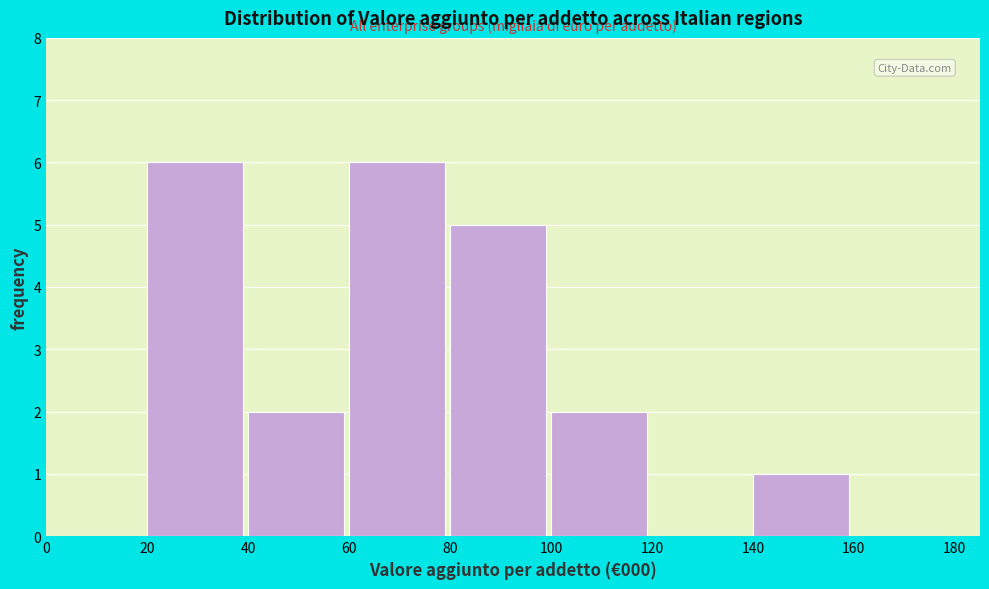

Reading left to right, list every bar in this chart as the range it spans on the x-axis followed by its height. The values are not printed on the chart, so give them approximately, as read against the axis.

0 to 20: 0
20 to 40: 6
40 to 60: 2
60 to 80: 6
80 to 100: 5
100 to 120: 2
120 to 140: 0
140 to 160: 1
160 to 180: 0